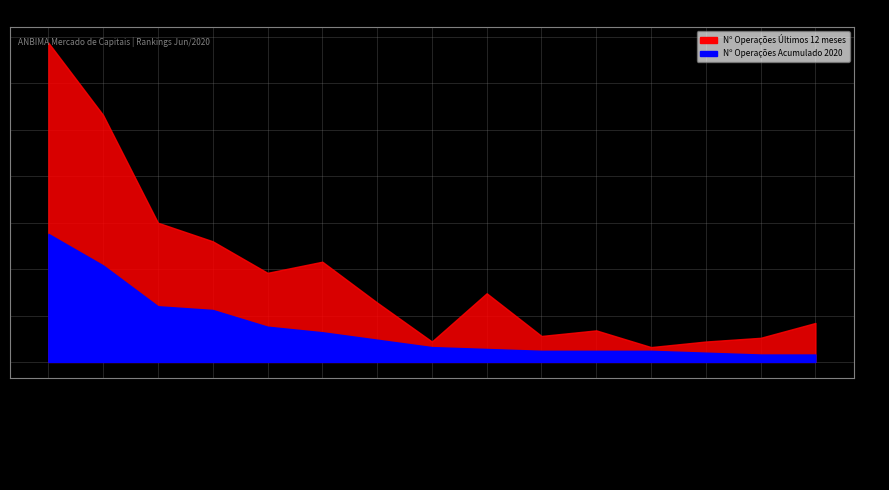

At how many categories does at least one series exceed 8?

14